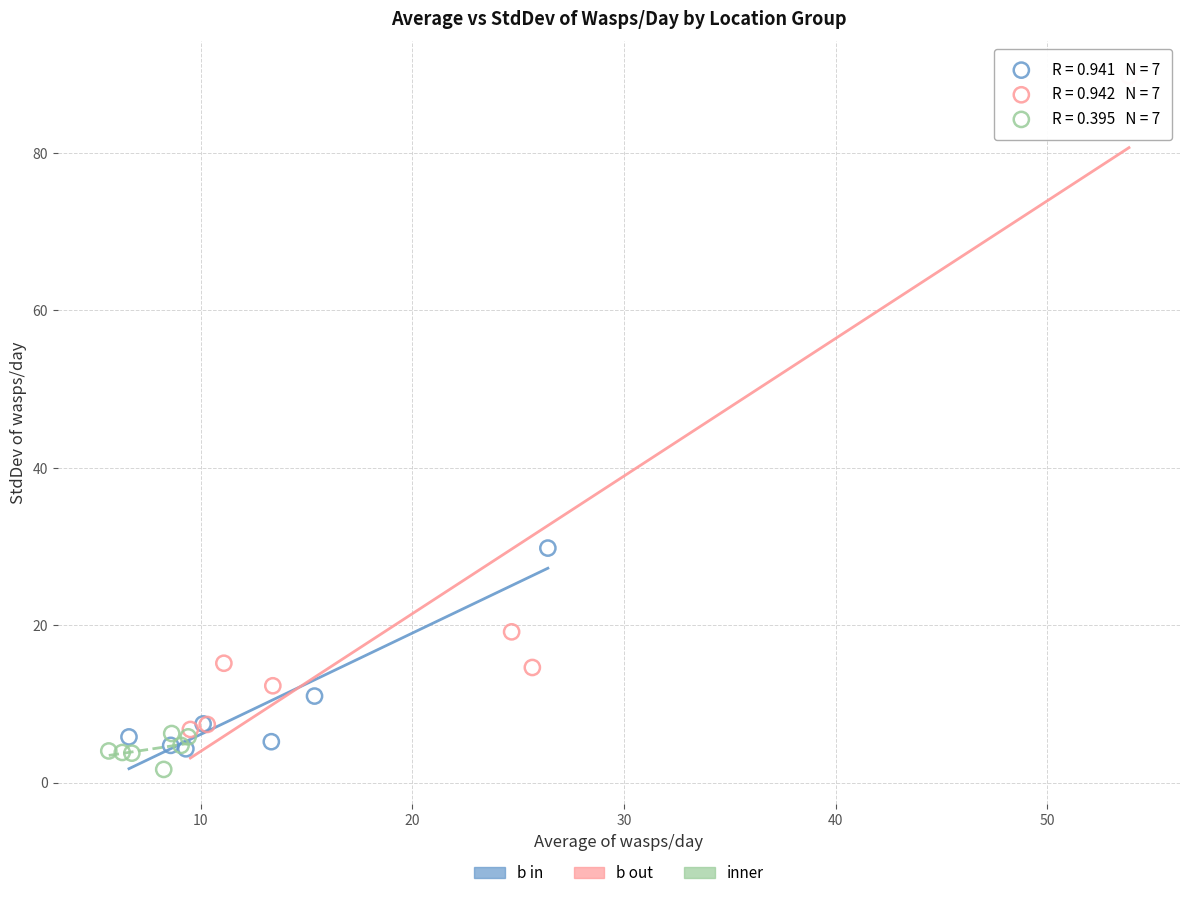

Which series reaches the maximum Y coordinate?

b out